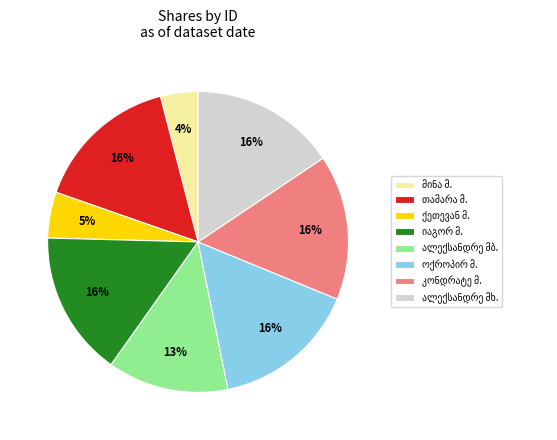

Is there any slice that represents more than half of the pie?

No